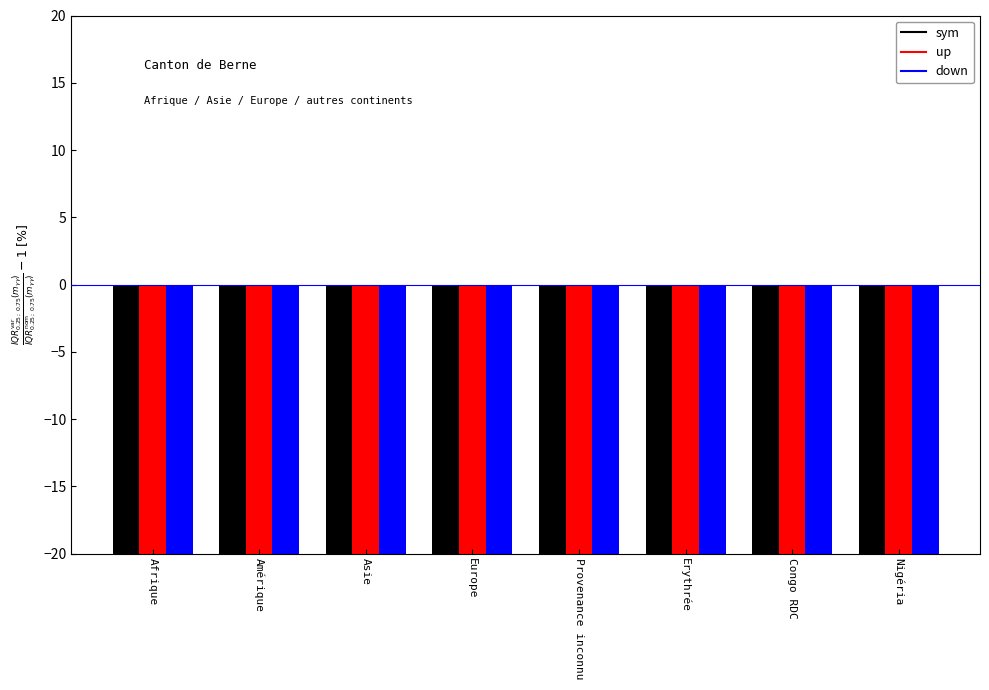

Is it true that sym equals -52.1 at Asie?

True